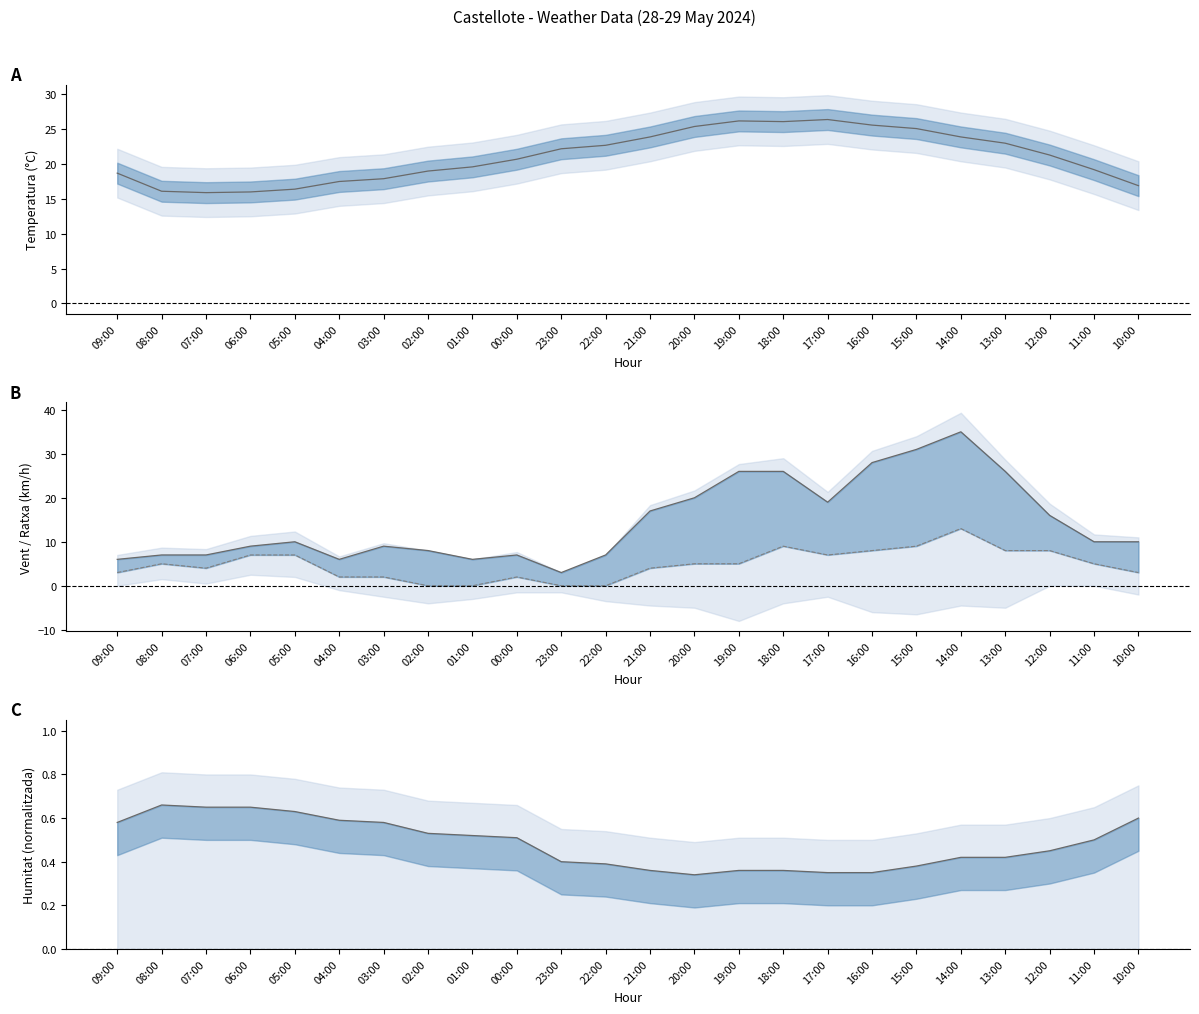

Which series has the largest range (max minus min)?

Ratxa (km/h)